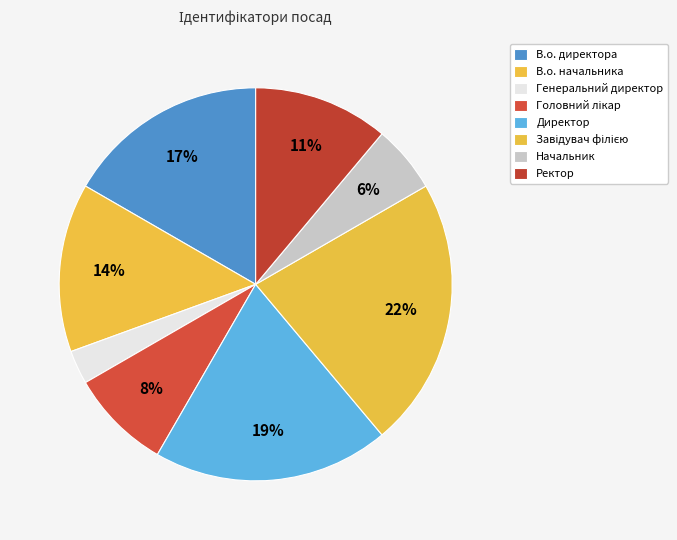

How many segments does this pie chart have?

8